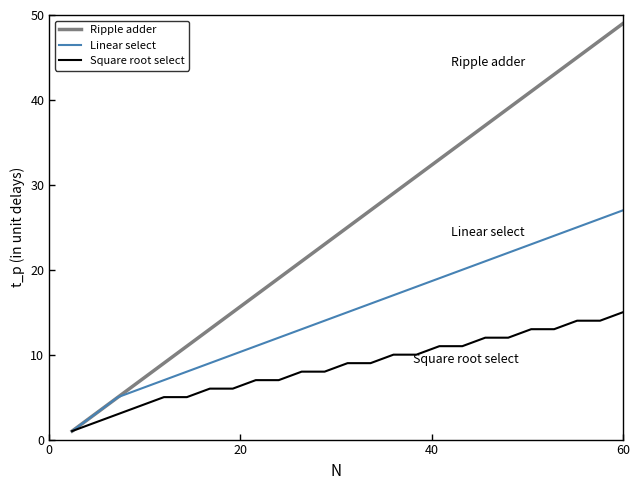

Reading right to left, list all the values displayed in this chart.

Ripple adder: 49	47	45	43	41	39	37	35	33	31	29	27	25	23	21	19	17	15	13	11	9	7	5	3	1
Linear select: 27	26	25	24	23	22	21	20	19	18	17	16	15	14	13	12	11	10	9	8	7	6	5	3	1
Square root select: 15	14	14	13	13	12	12	11	11	10	10	9	9	8	8	7	7	6	6	5	5	4	3	2	1